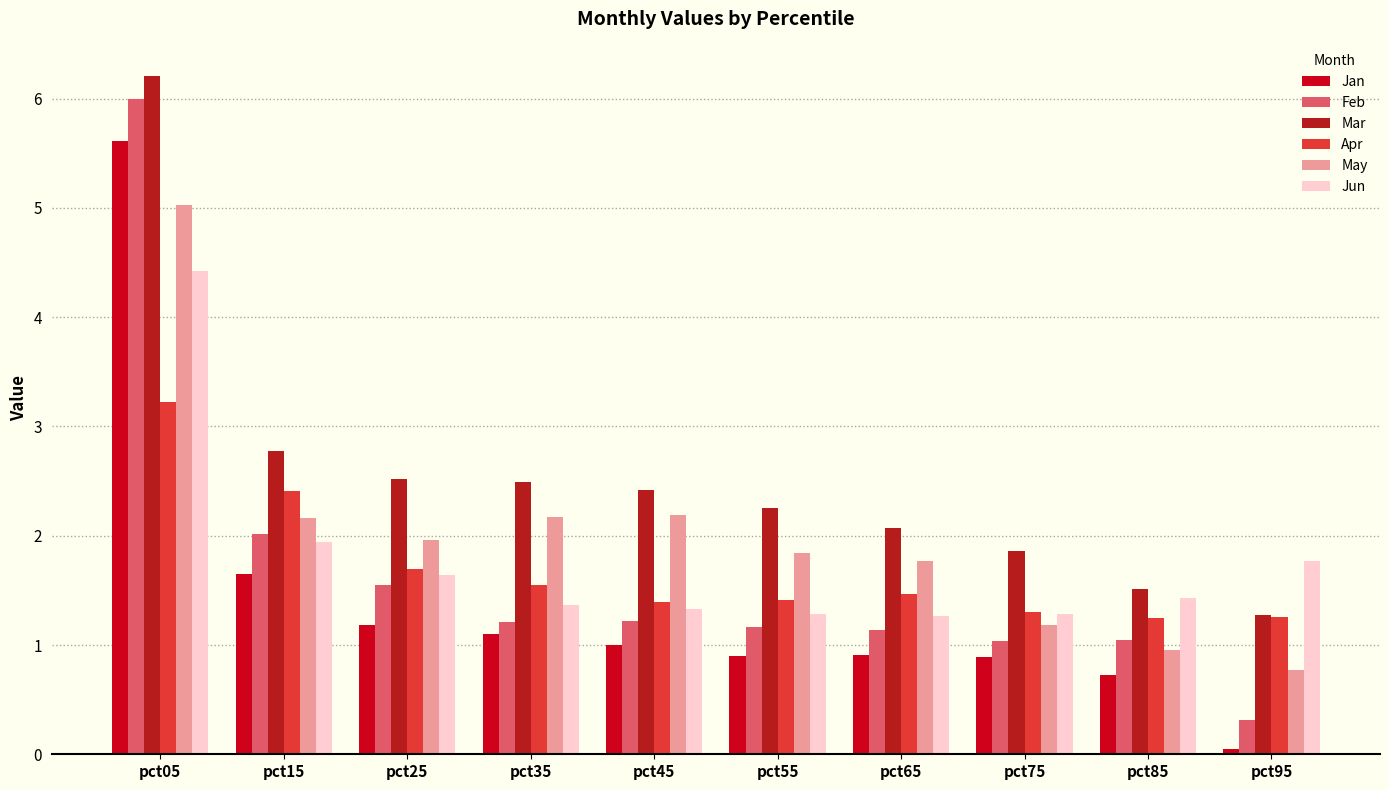

What is the sum of all Mar values?

25.4